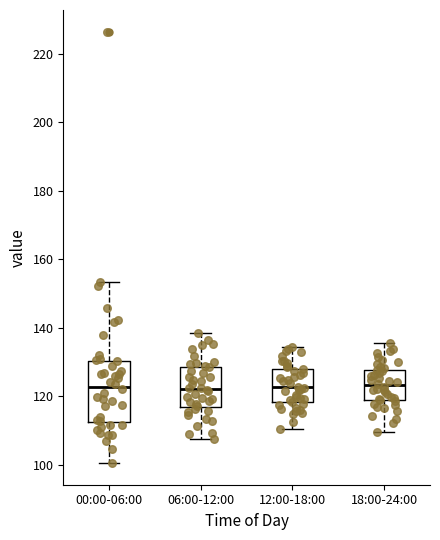

Reading left to right, transcribe this box plot: for each box, give where its median line is, the range the box spans, and where its two whiskers end, as read against the y-axis. The values are not printed on the chart, so give them approximately, as read against the axis.

00:00-06:00: median 122, box 112 to 130, whiskers 100 to 154
06:00-12:00: median 122, box 116 to 128, whiskers 108 to 138
12:00-18:00: median 122, box 118 to 128, whiskers 110 to 134
18:00-24:00: median 124, box 118 to 128, whiskers 110 to 136